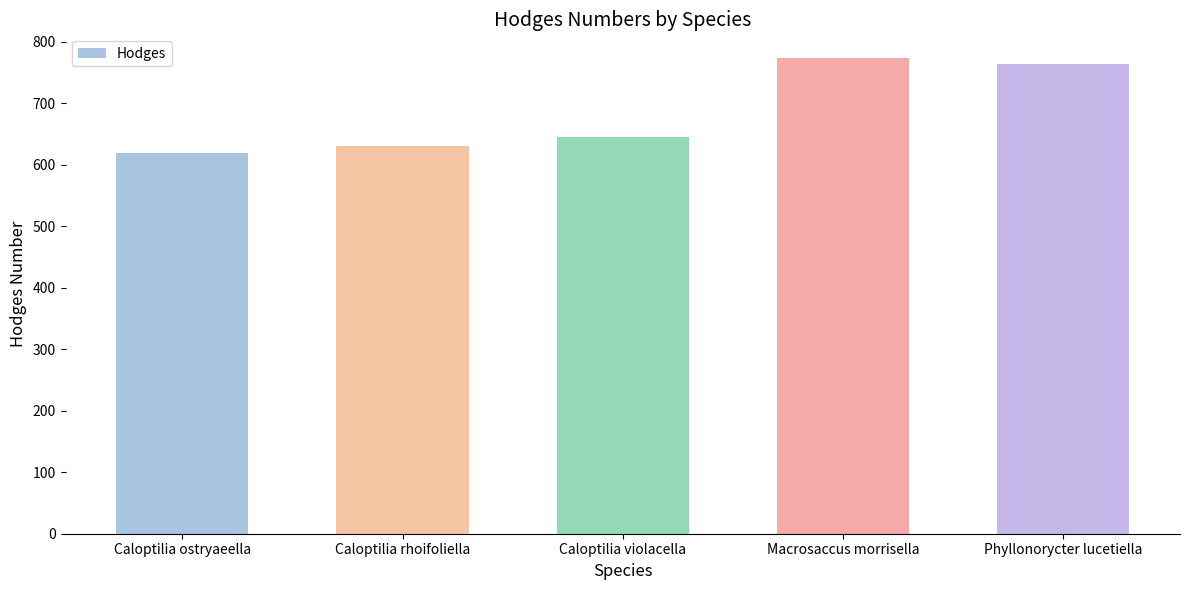

What is the sum of the values at Caloptilia rhoifoliella and Caloptilia violacella?

1274